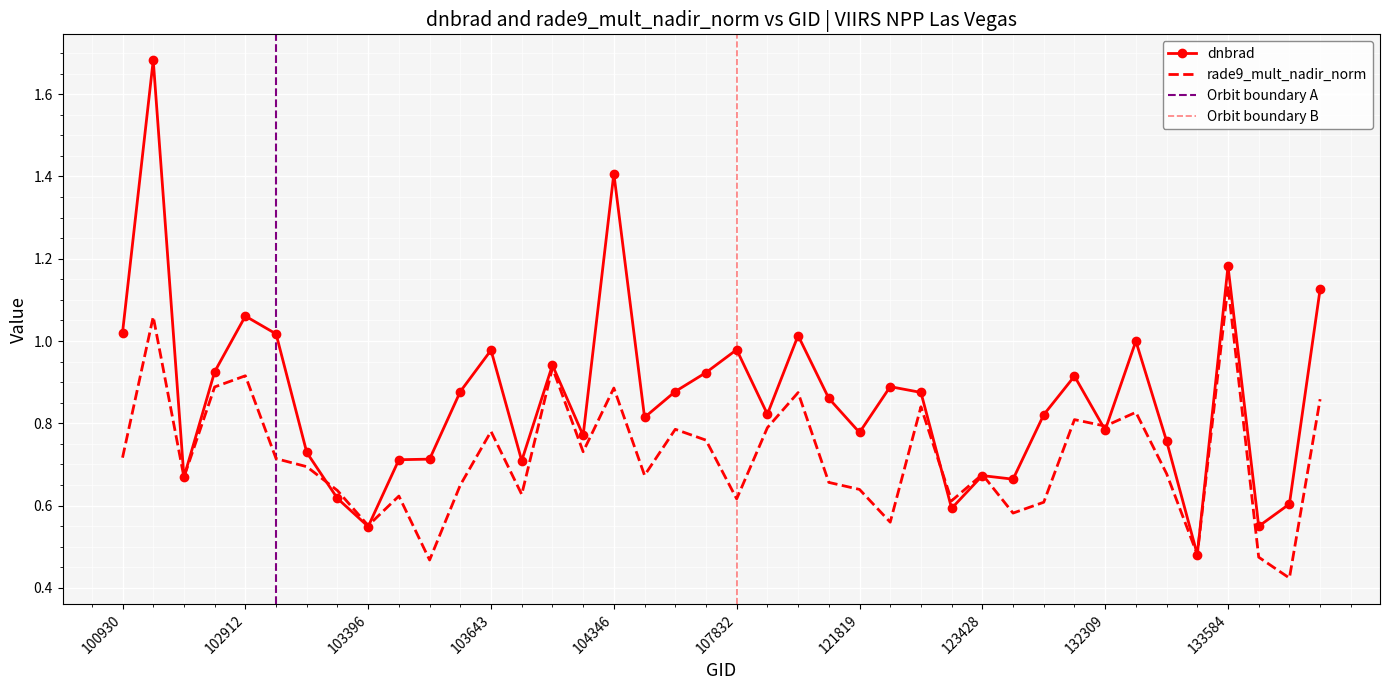

Which series has the widest spread of values?

dnbrad